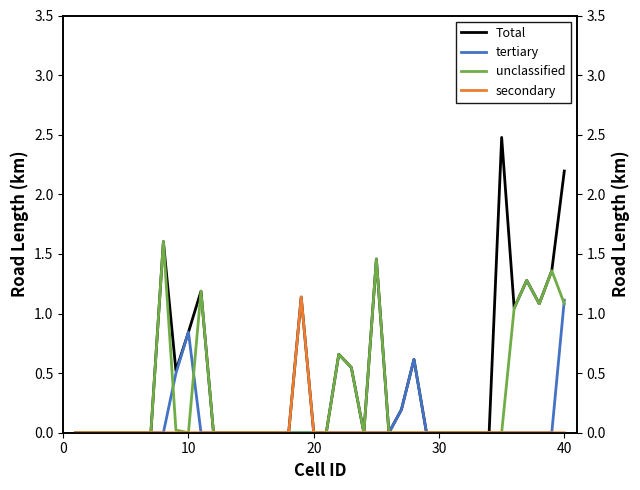

Between 39 and 10, which is larger?

39